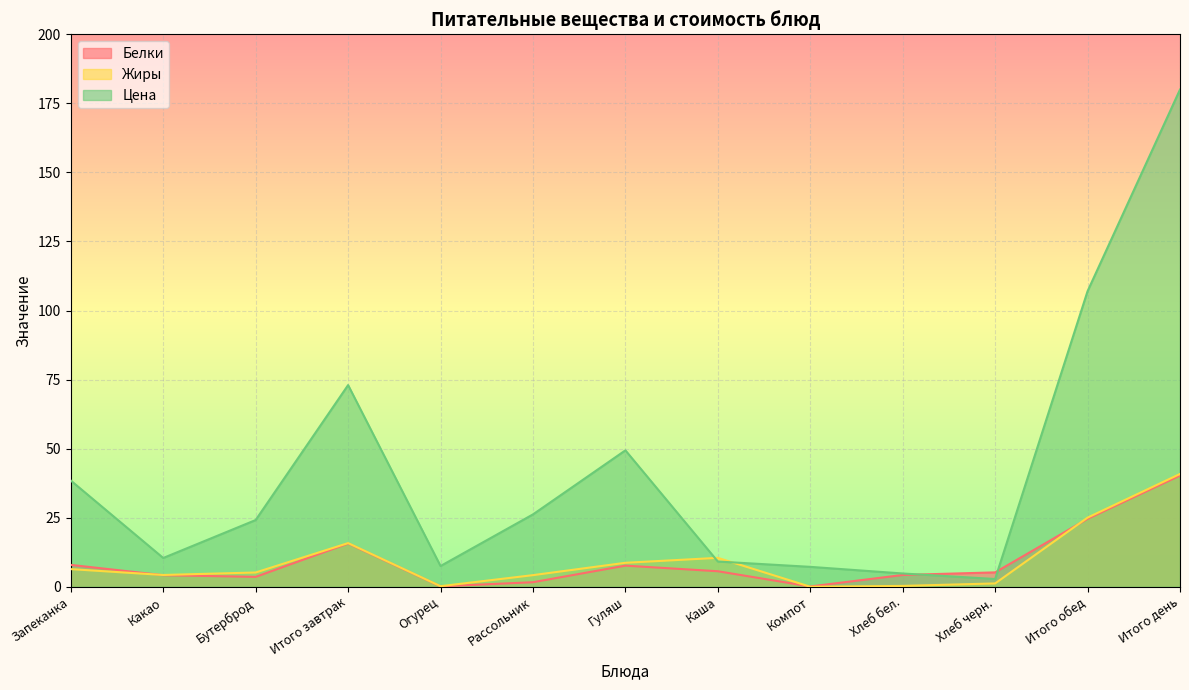

How many interior local valleys does the Белки series have?

3